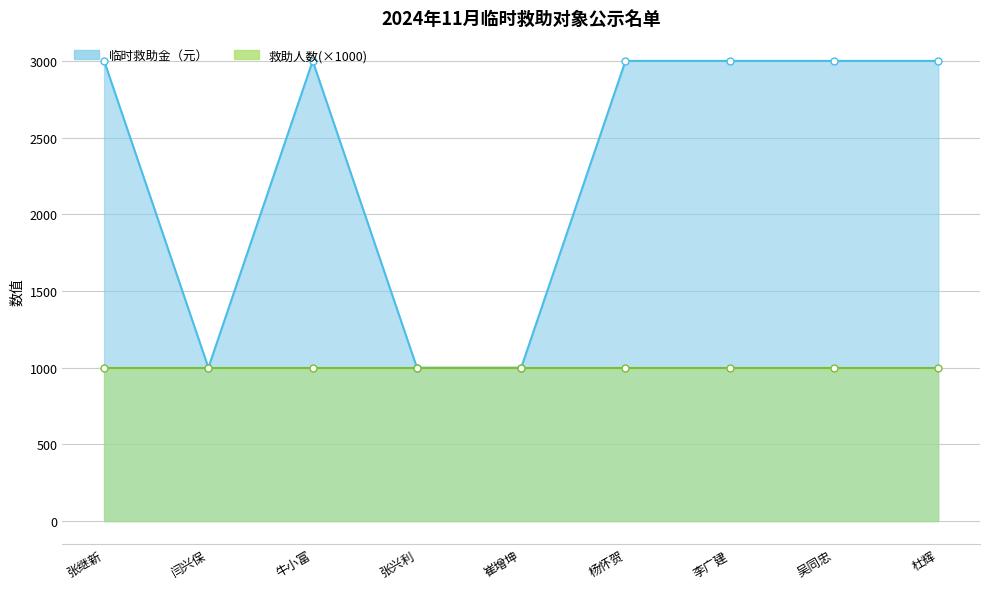

What is the label of the 4th point from the right?

杨怀贺